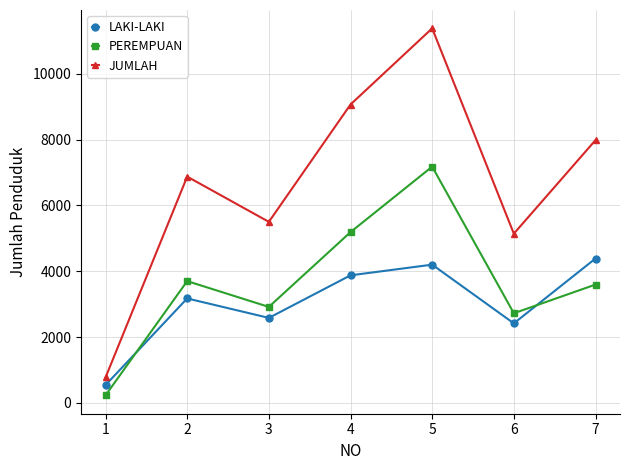

Count the number of data series in this chart.

3